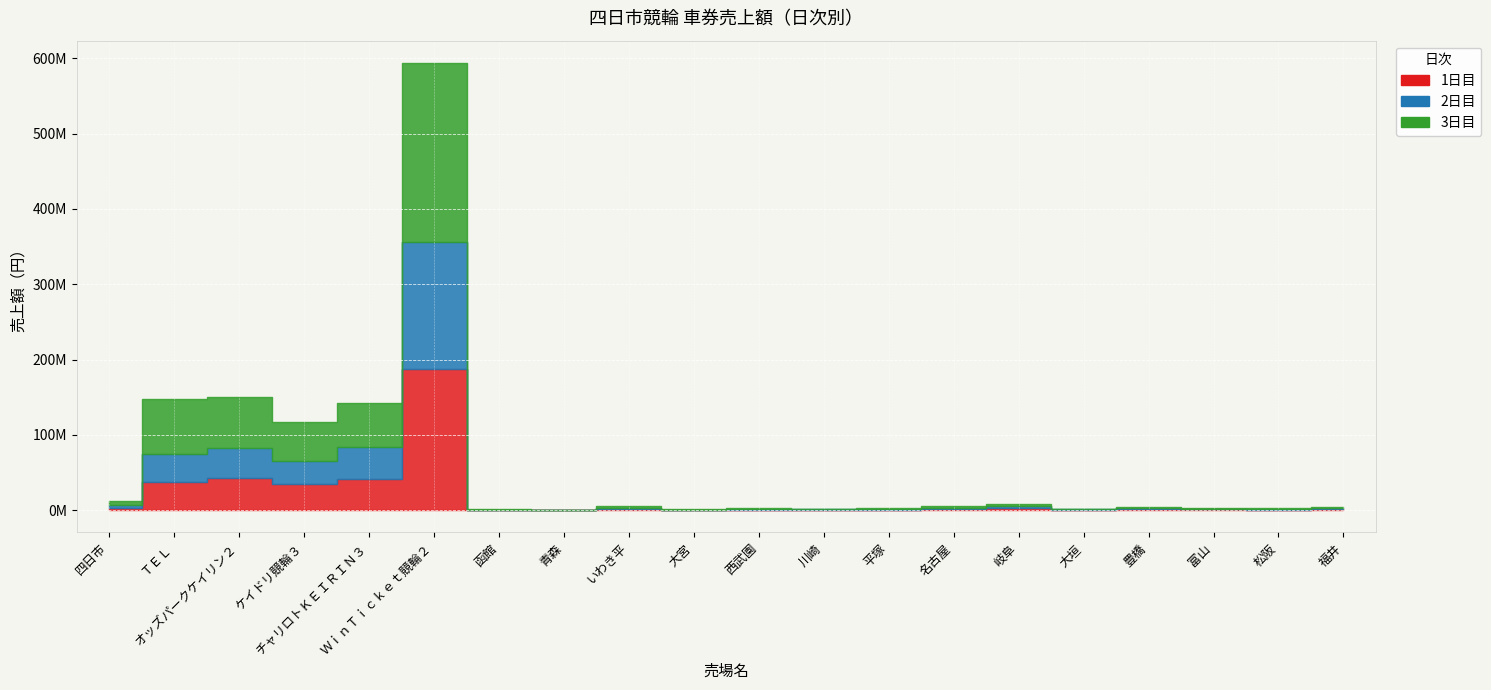

At which category does 1日目 reach its first local valley?

ケイドリ競輪３